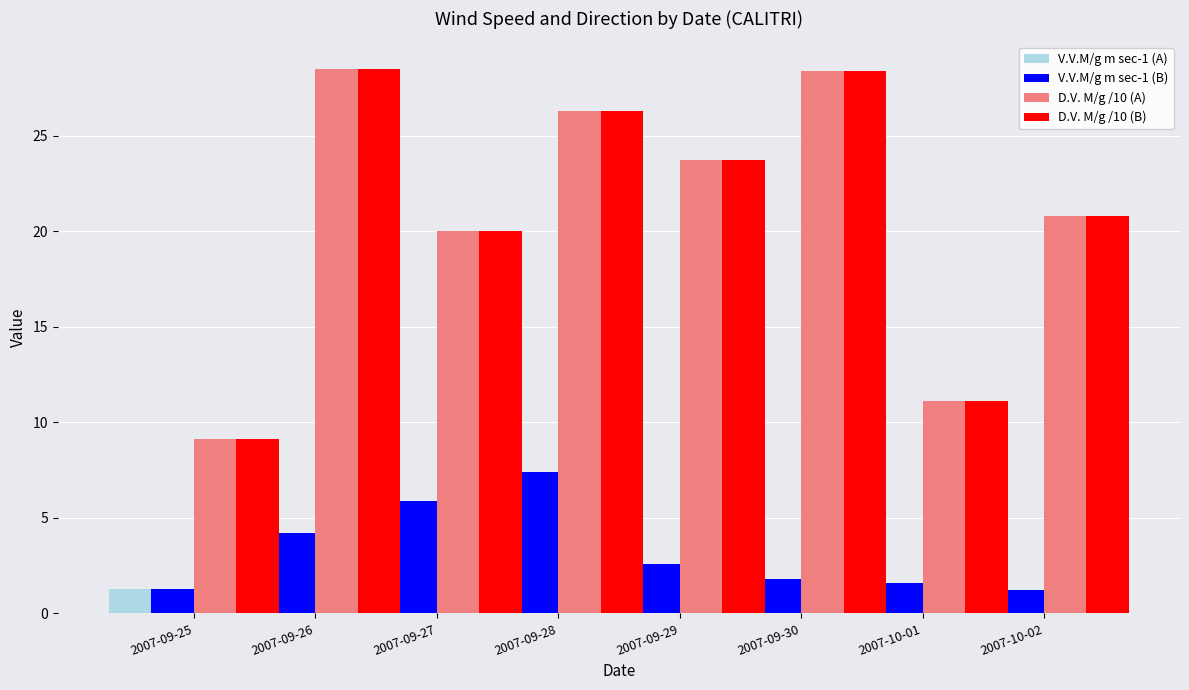

How many bars are there in total?

32